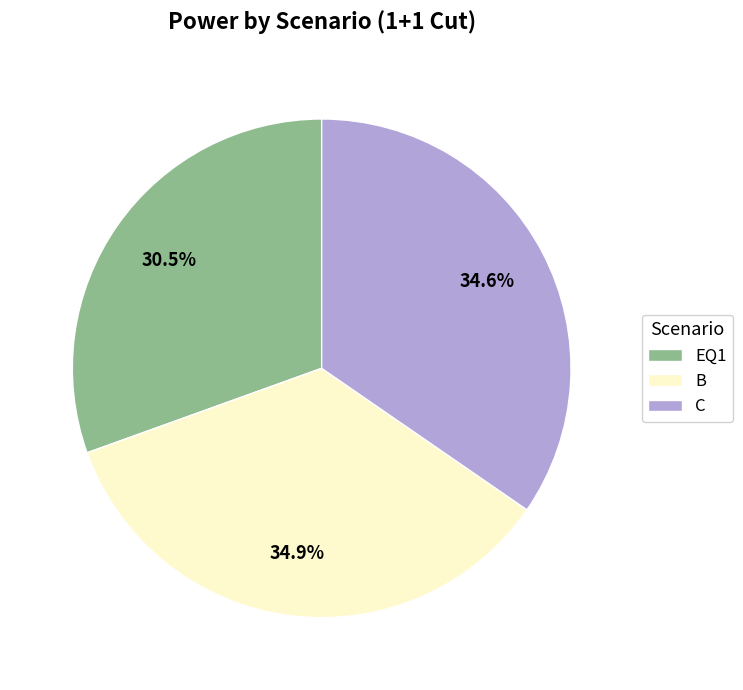

Do EQ1 and B together represent more than half of the pie?

Yes